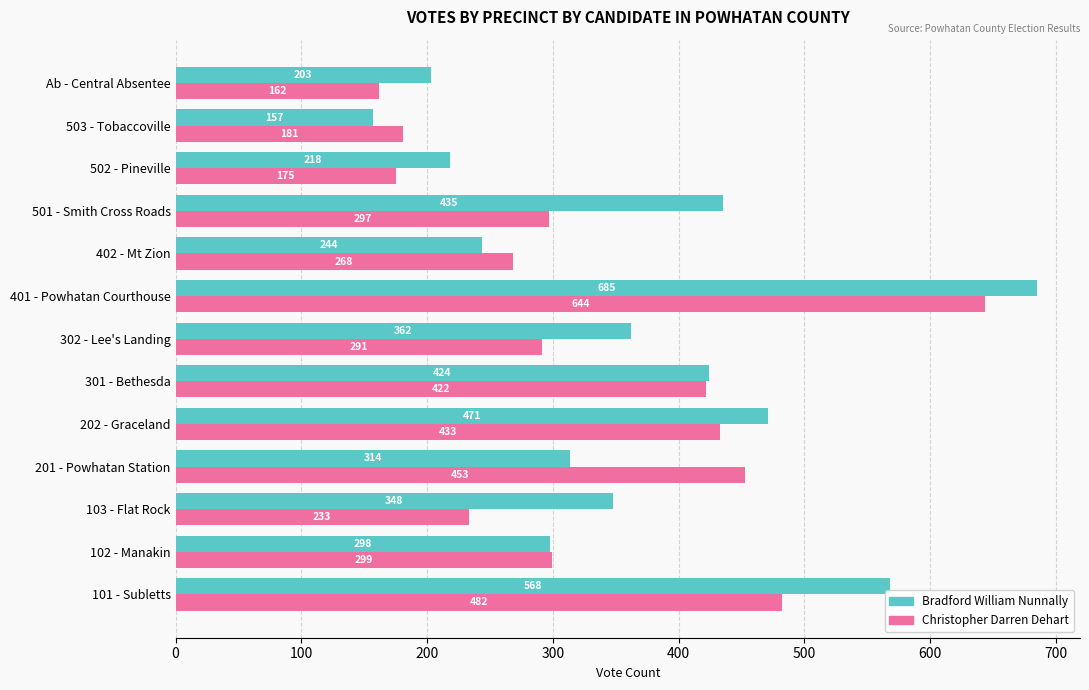

What is the approximate value of Christopher Darren Dehart at 401 - Powhatan Courthouse, to the nearest 5?

645